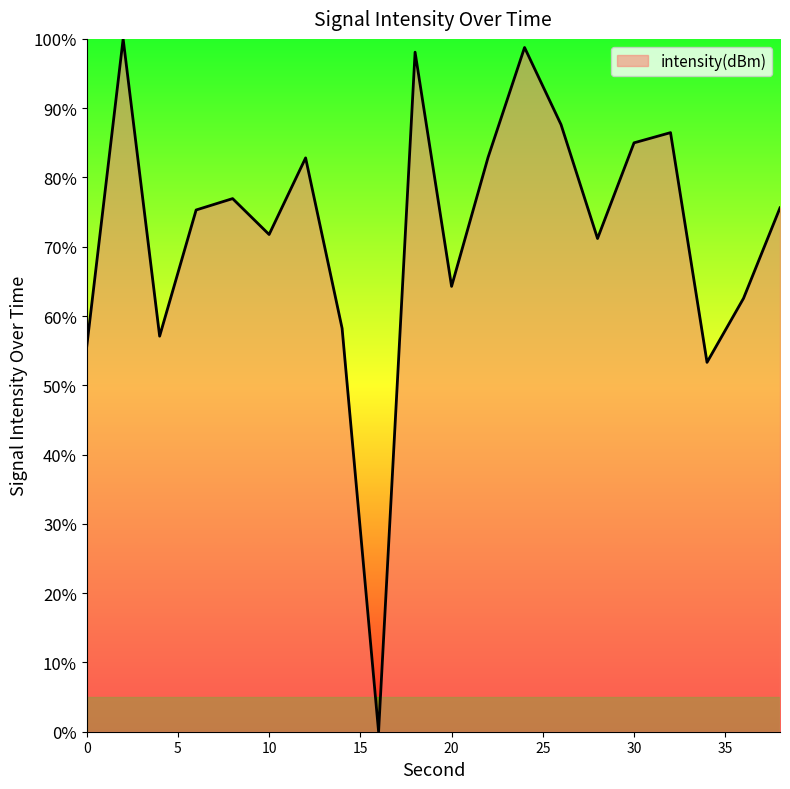

What is the sum of all values?

1443.4